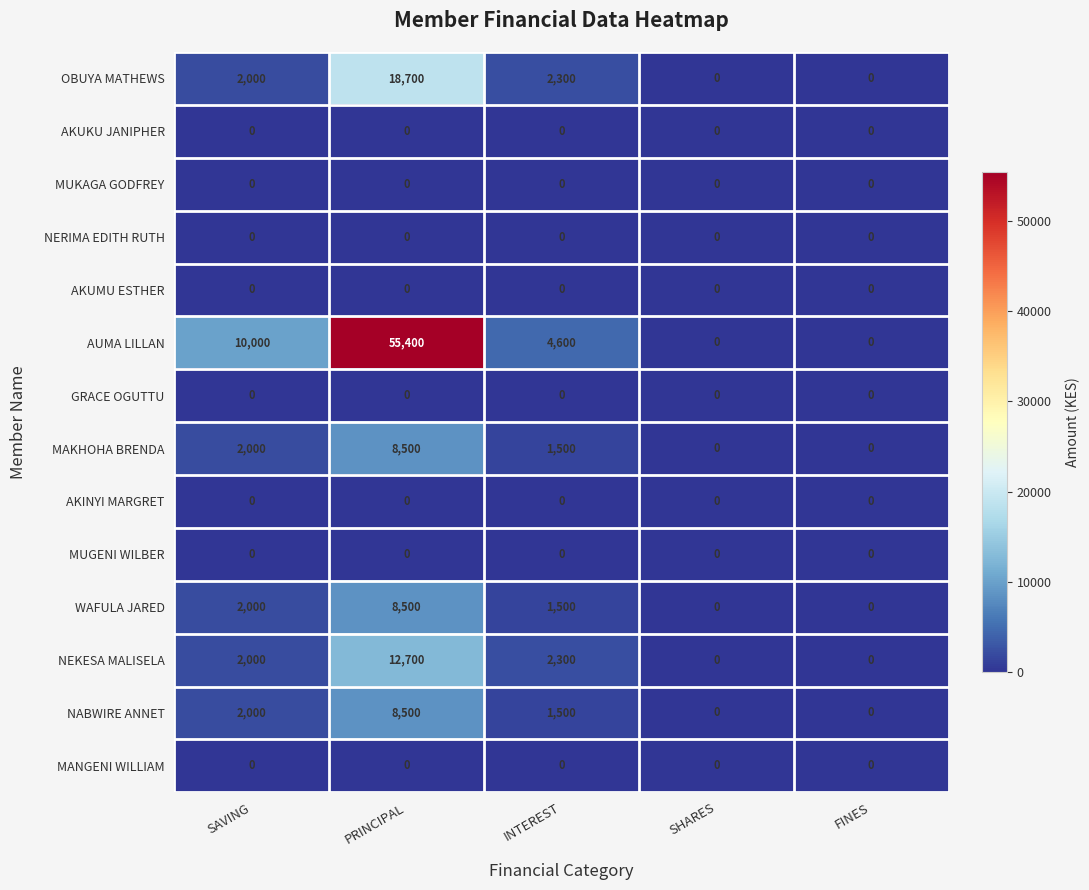

At which category is the sum across all series the highest?

PRINCIPAL